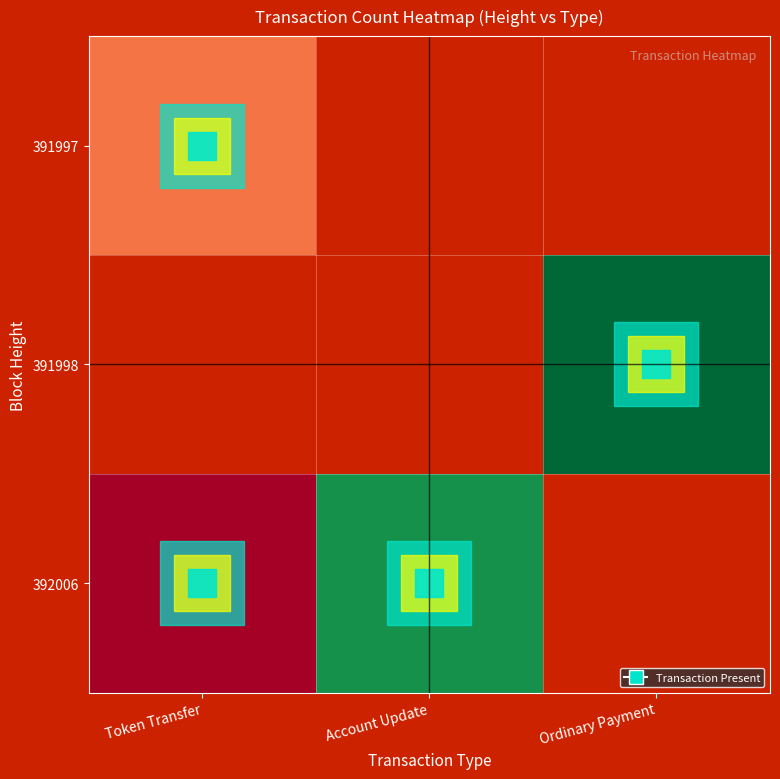

Which series has the largest range (max minus min)?

392006